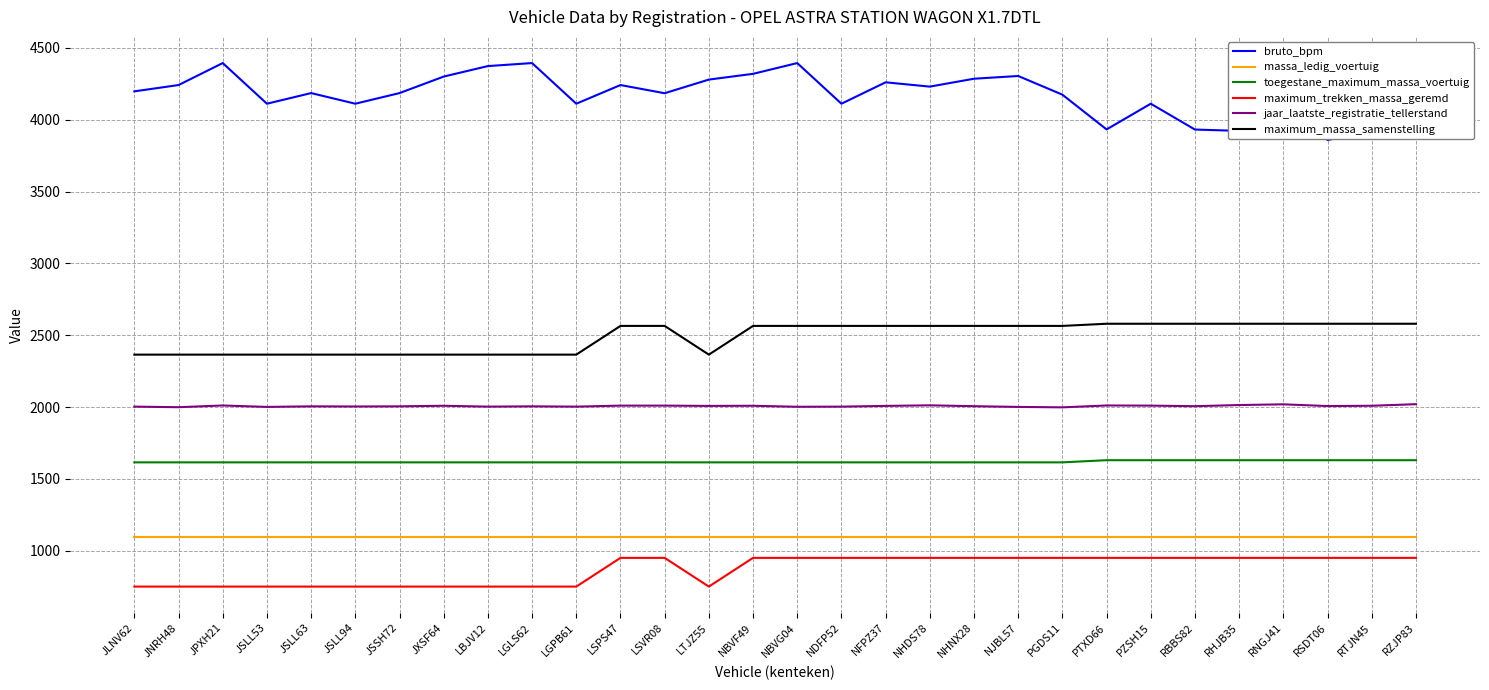

What is the difference between the highest and lowest values at JSLL53?

3362